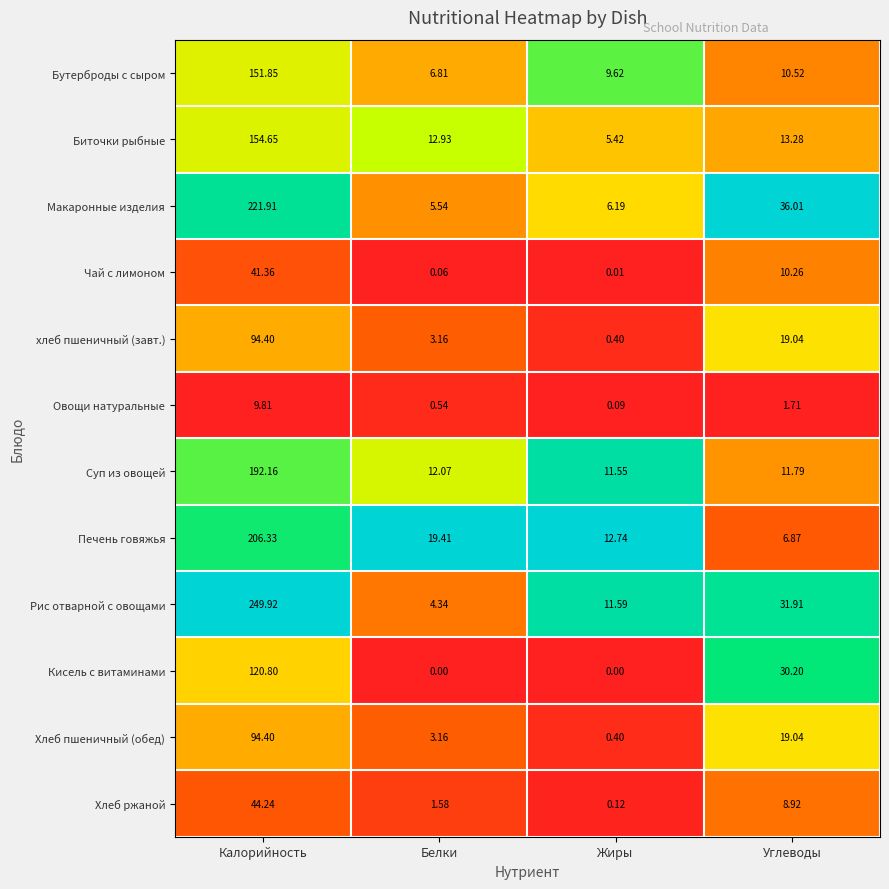

At which category does the chart reach its peak across all series?

Калорийность